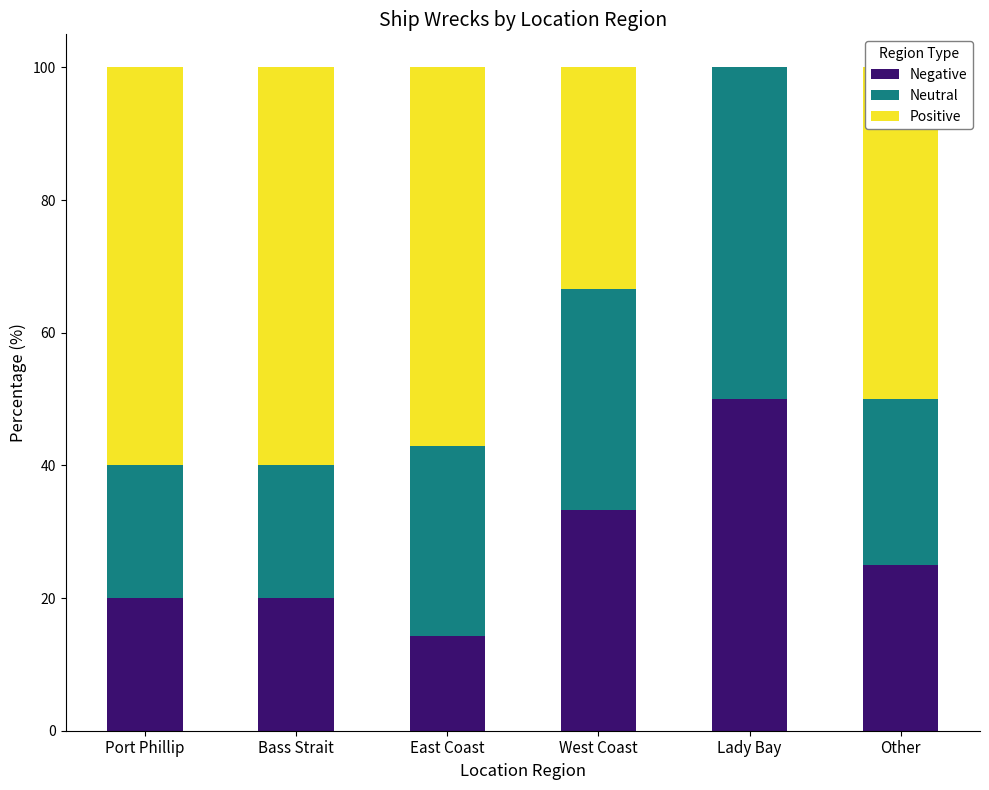

What is the total value across all series at Lady Bay?

100.0